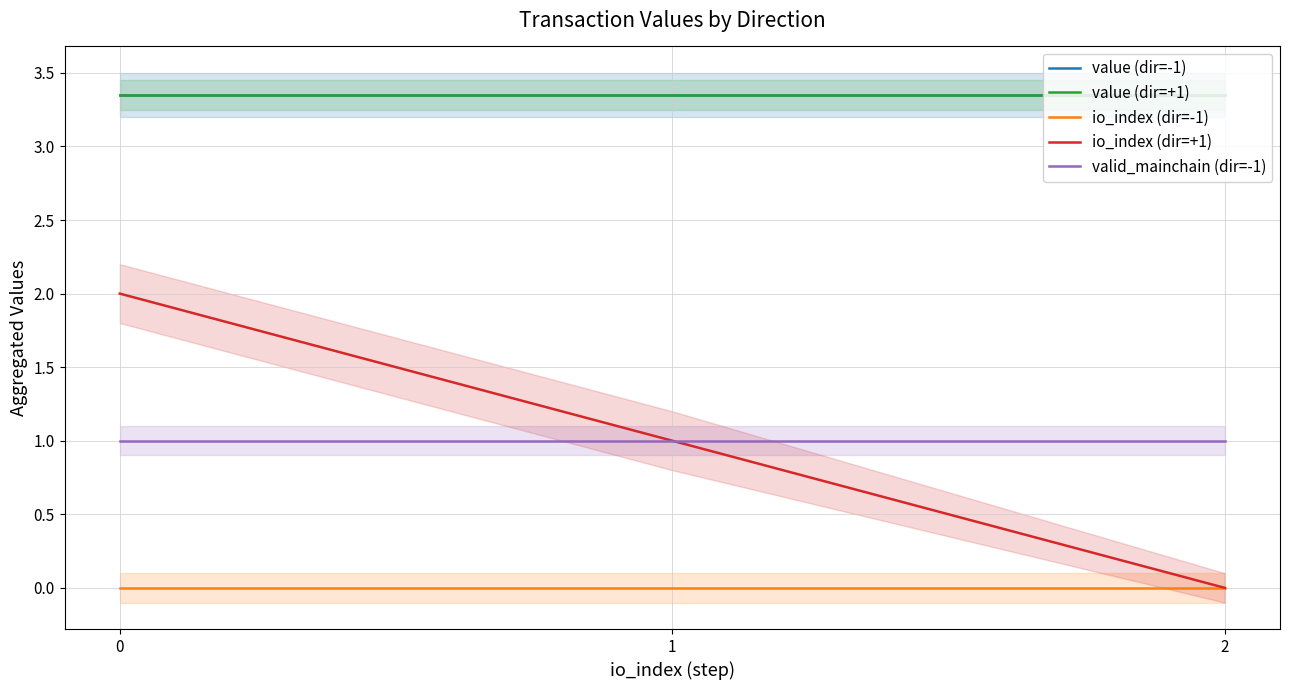

What is the spread (max minus min) of values at 1?

3.3